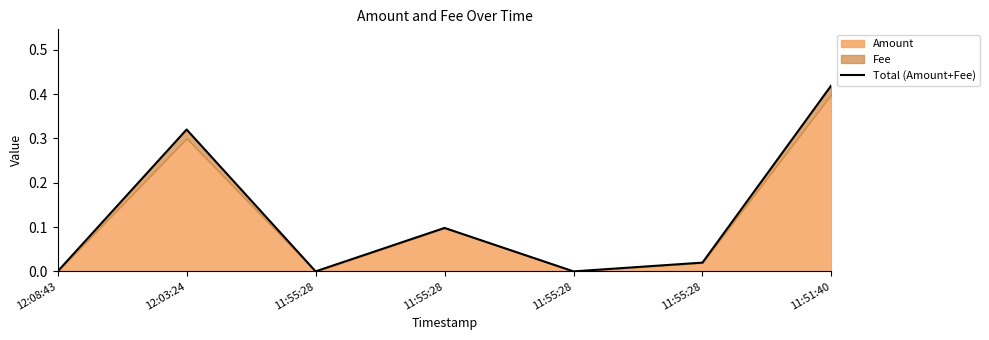

How many lines are shown in the chart?

1